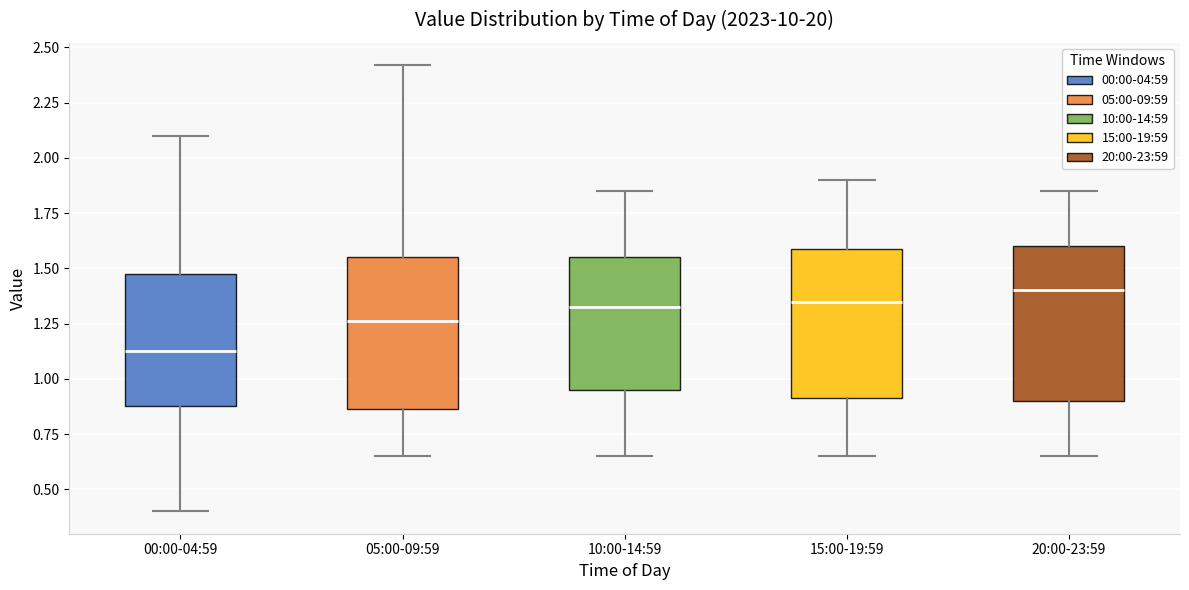

Where is the lower edge of the box for 05:00-09:59 on the y-axis? The values are not printed on the chart, so give them approximately, as read against the axis.

0.85